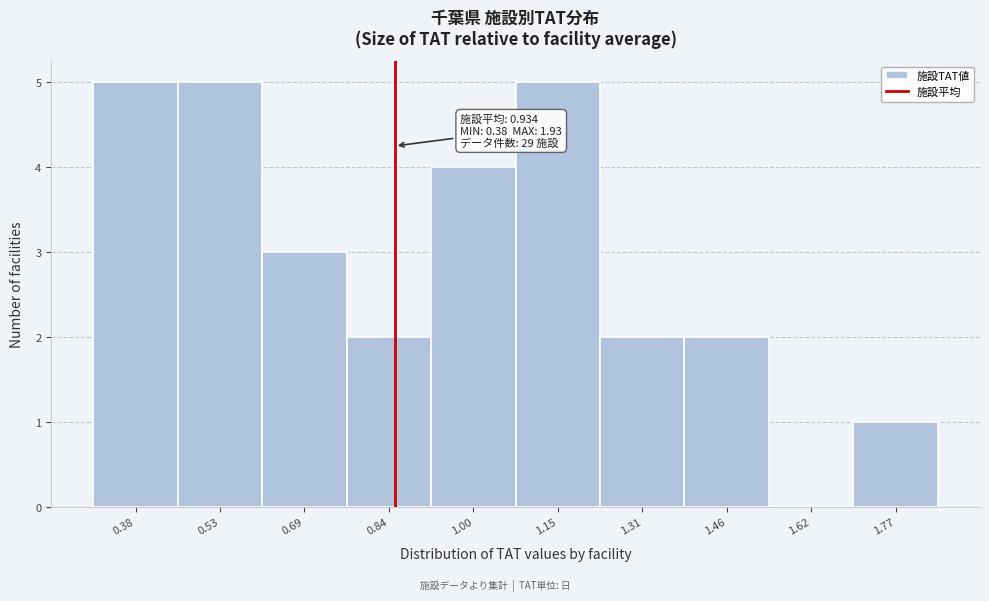

Reading left to right, what are all the values shown in this chart?

0.38=5	0.53=5	0.69=3	0.84=2	1.00=4	1.15=5	1.31=2	1.46=2	1.62=0	1.77=1